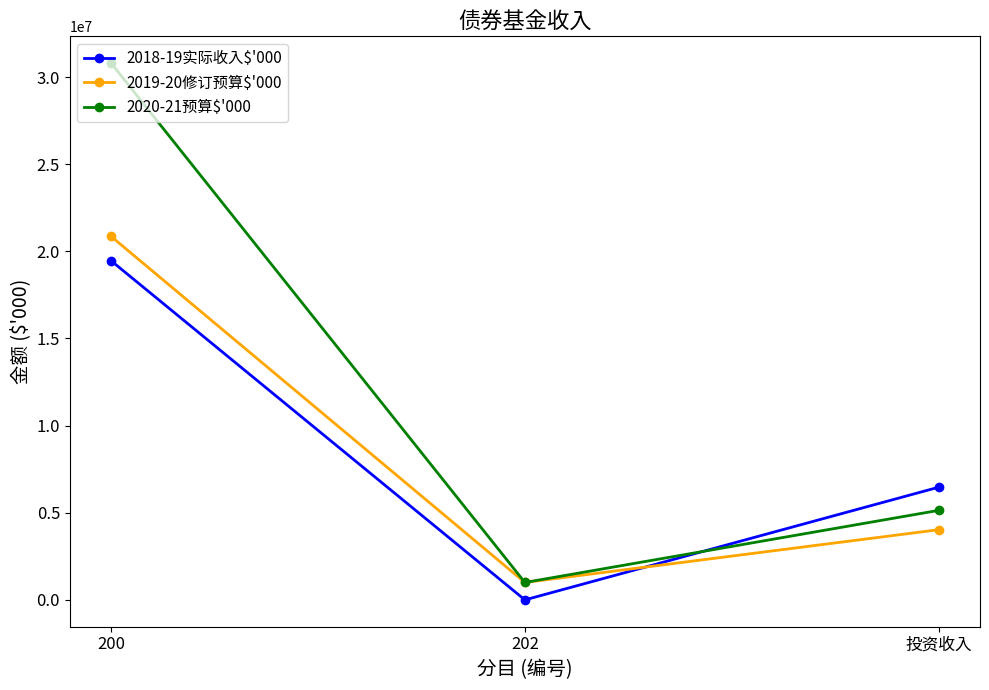

Which series has the largest range (max minus min)?

2020-21预算$'000